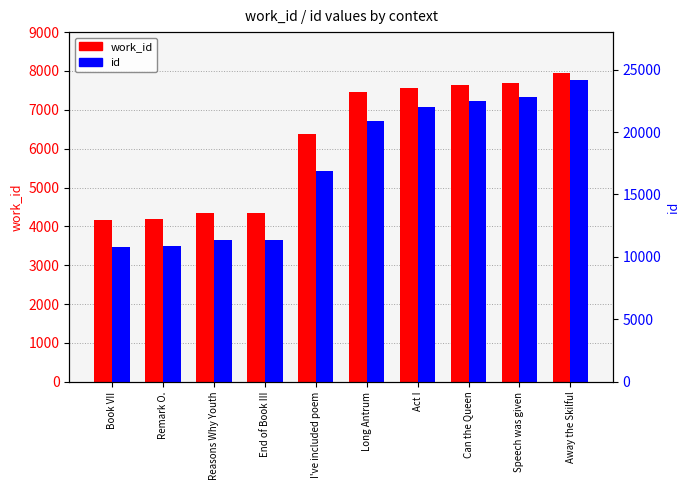

Reading left to right, extract all data points from this chart.

work_id: 4167	4200	4332	4339	6382	7470	7564	7636	7686	7957
id: 10764	10899	11329	11346	16861	20899	21999	22497	22814	24130